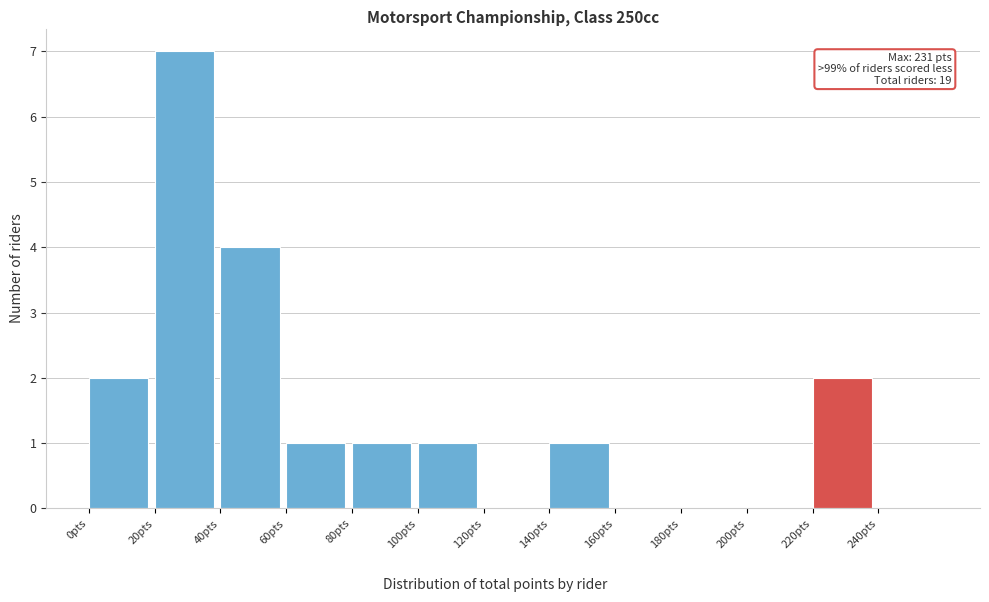

Which range on the x-axis has the tallest bar?

20 to 40